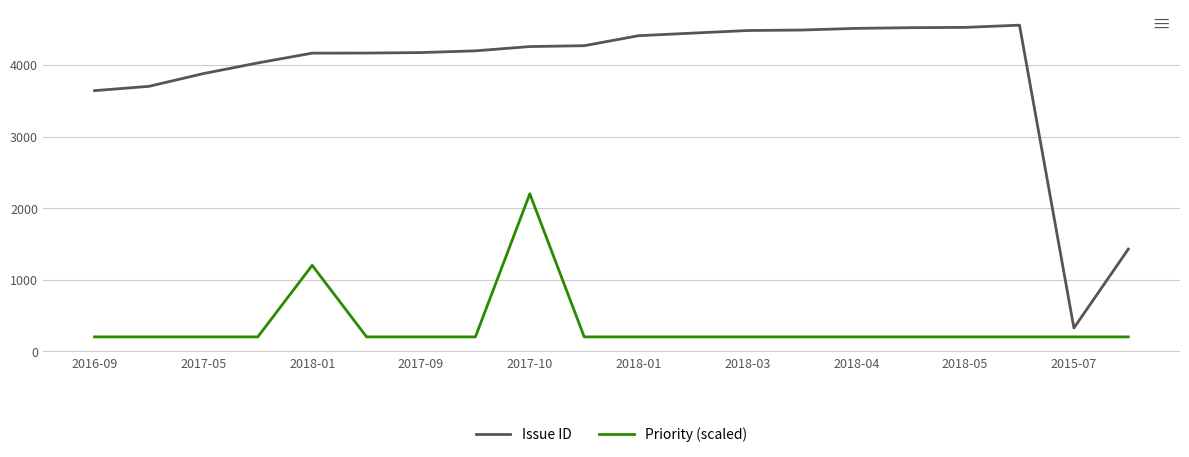

Rank the series by their average value, from highest to lowest.

Issue ID, Priority (scaled)